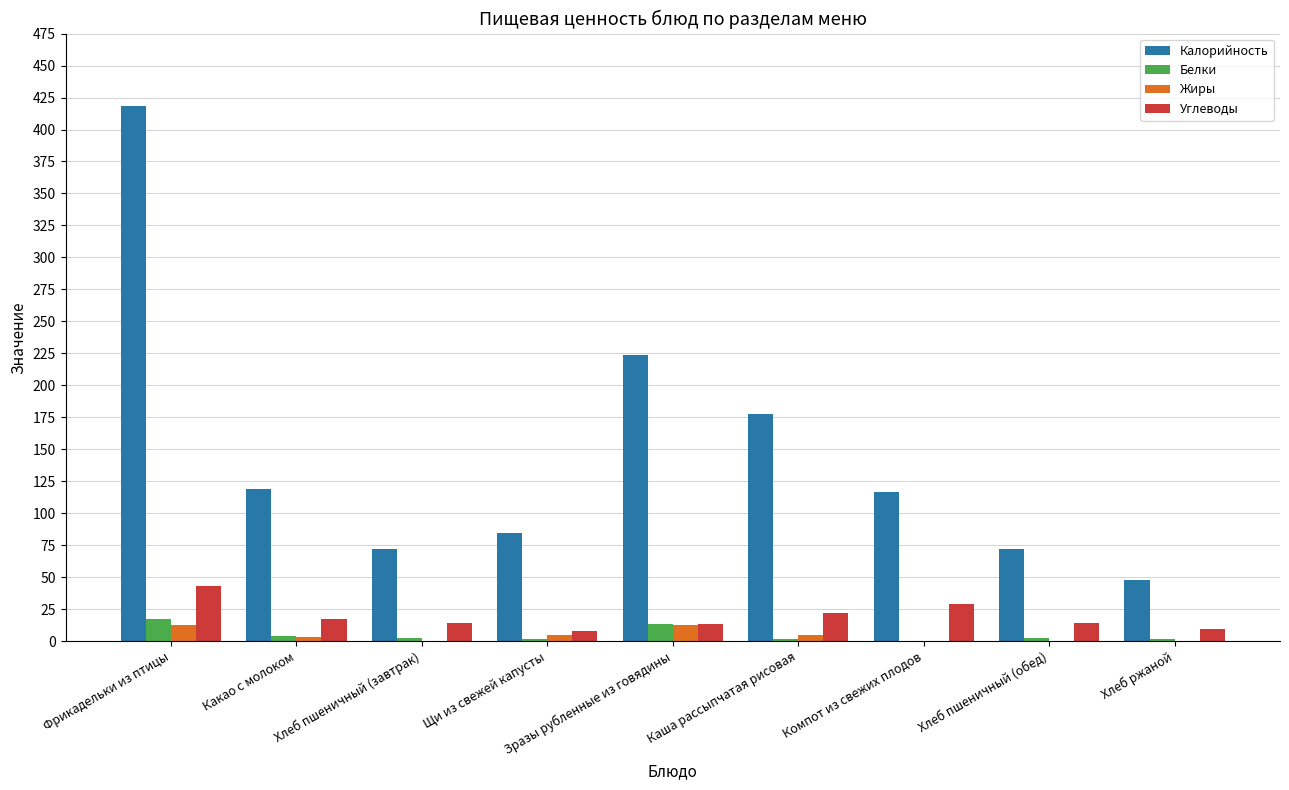

What is the average value of the Жиры series?

4.4